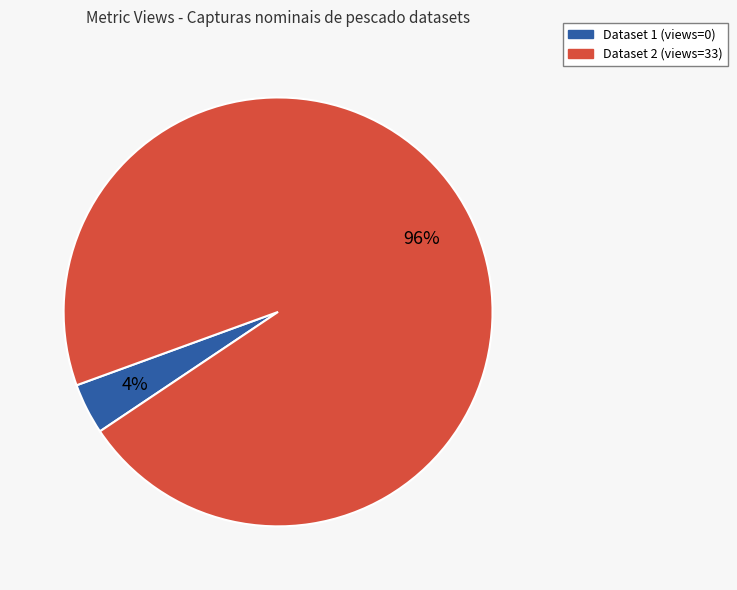

To the nearest percent, what is the difference between the largest and smallest slice percentages?

92%